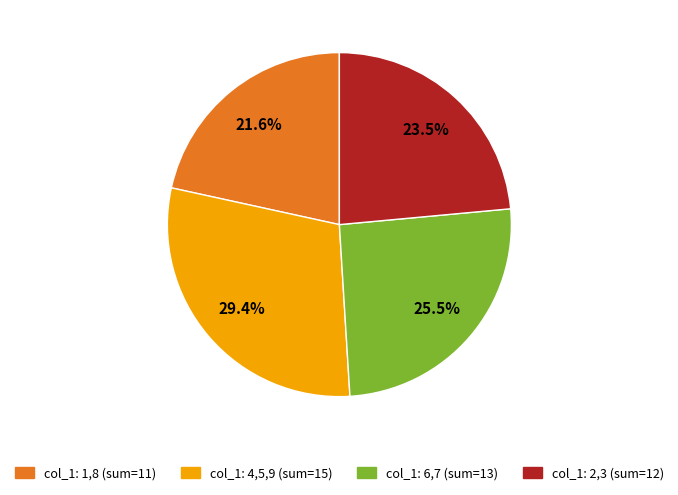

Rank the categories by value from highest to lowest.

col_1: 4,5,9 (sum=15), col_1: 6,7 (sum=13), col_1: 2,3 (sum=12), col_1: 1,8 (sum=11)